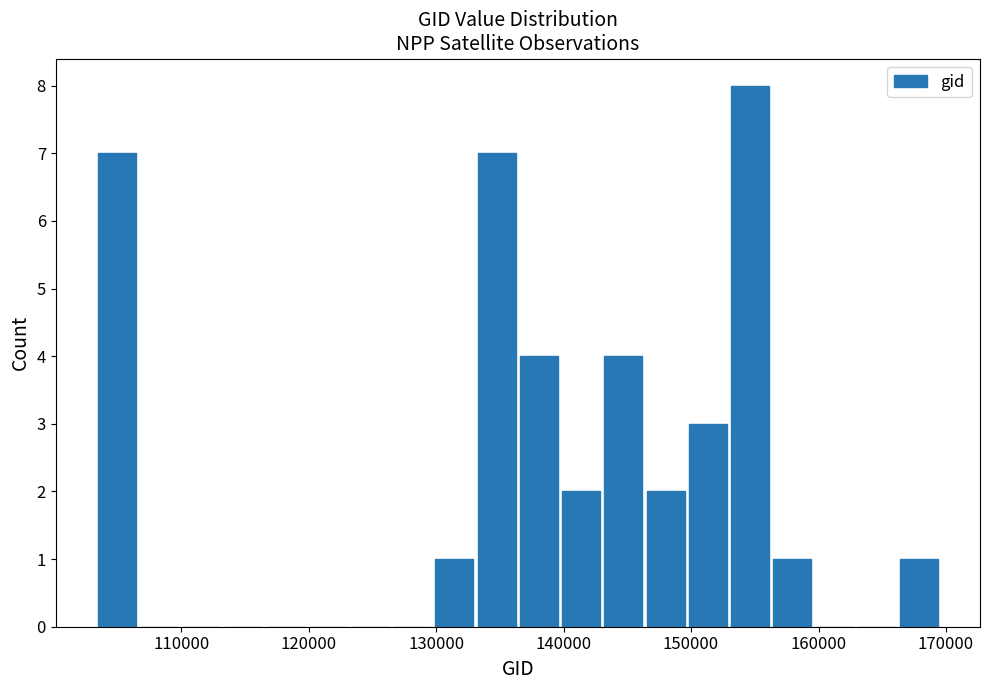

Around what value on the x-axis is the tallest bar? Give the approximate position of its centre, as read against the axis.

155000